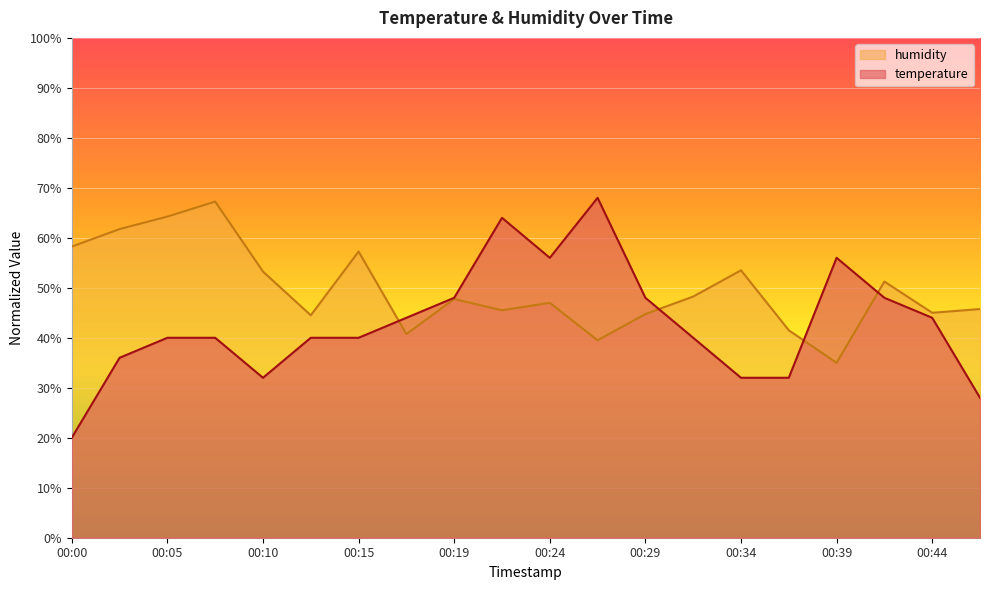

How many humidity values are between 0 and 1?

20